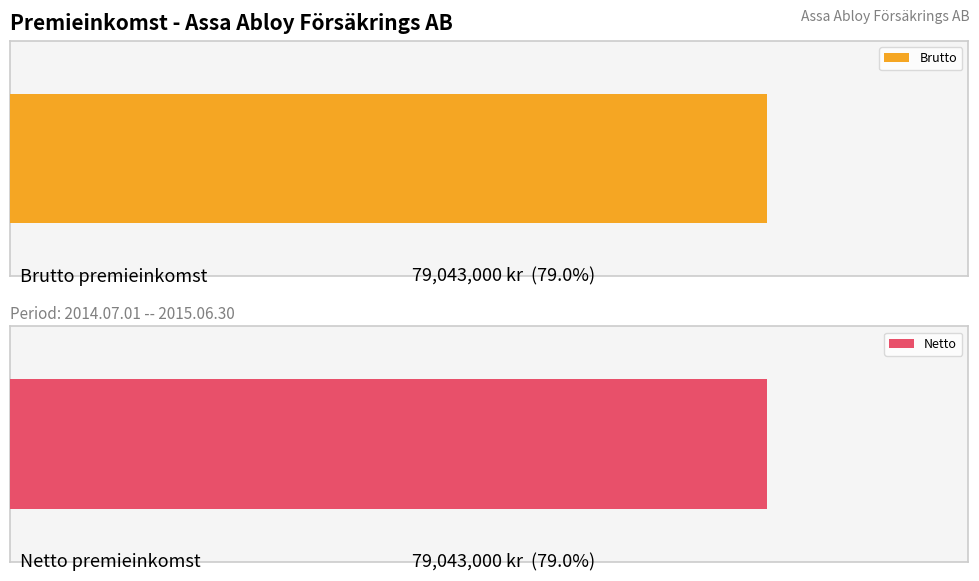

Rank the series at S:a (F15:F17) from lowest to highest value.

Brutto, Netto